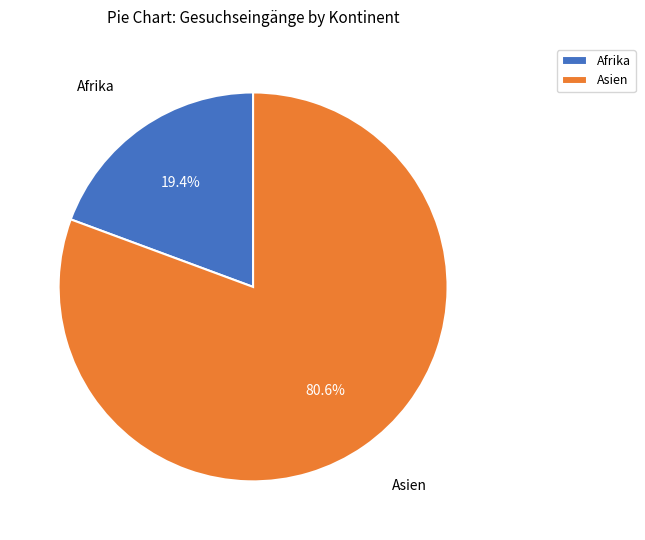

True or false: Asien accounts for 81% of the total.

True